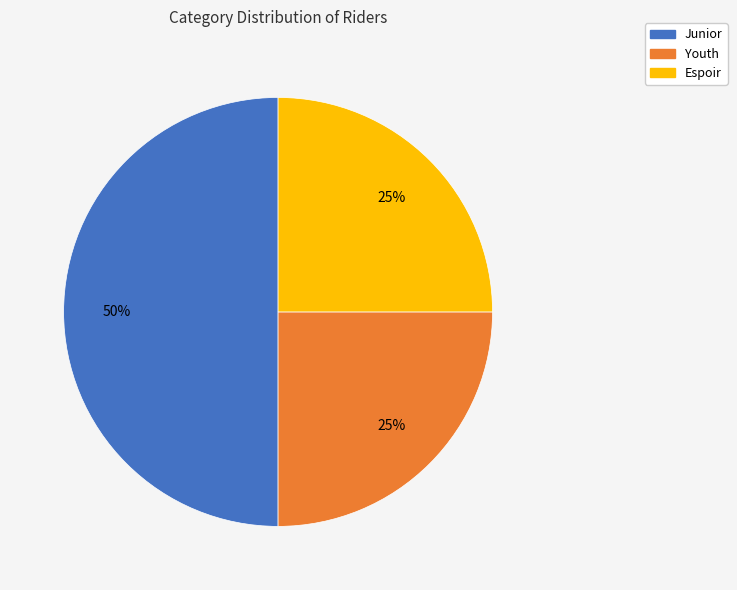

To the nearest percent, what is the combined percentage of Youth and Espoir?

50%